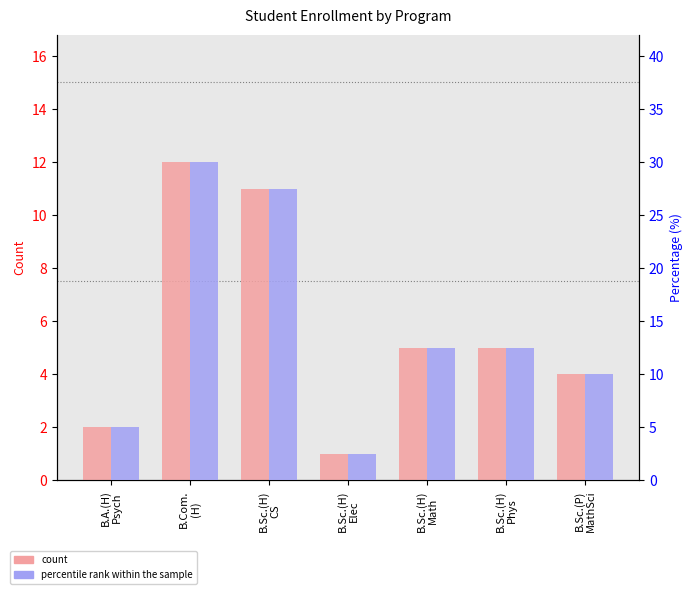

The value of percentile rank within the sample at B.A.(H)
Psych is 5.0. True or false?

True